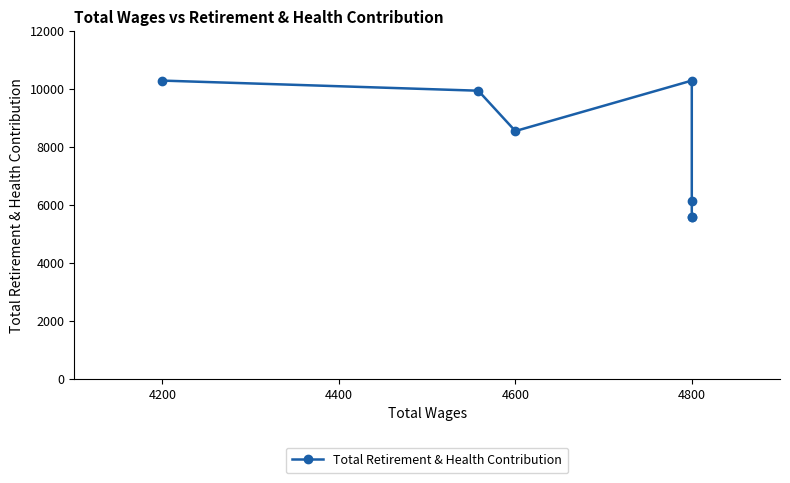

What position from the right is 4200?

6